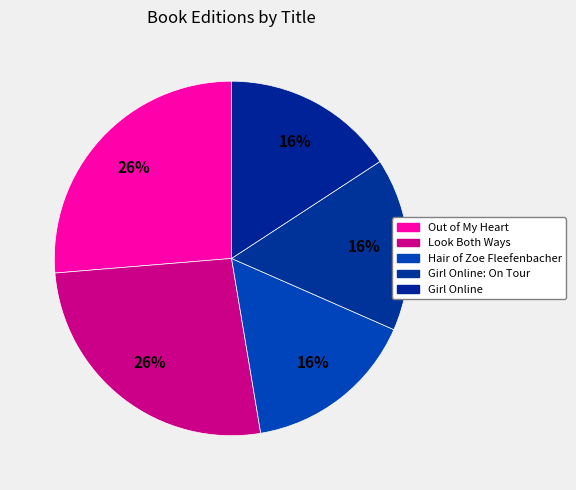

How many segments does this pie chart have?

5